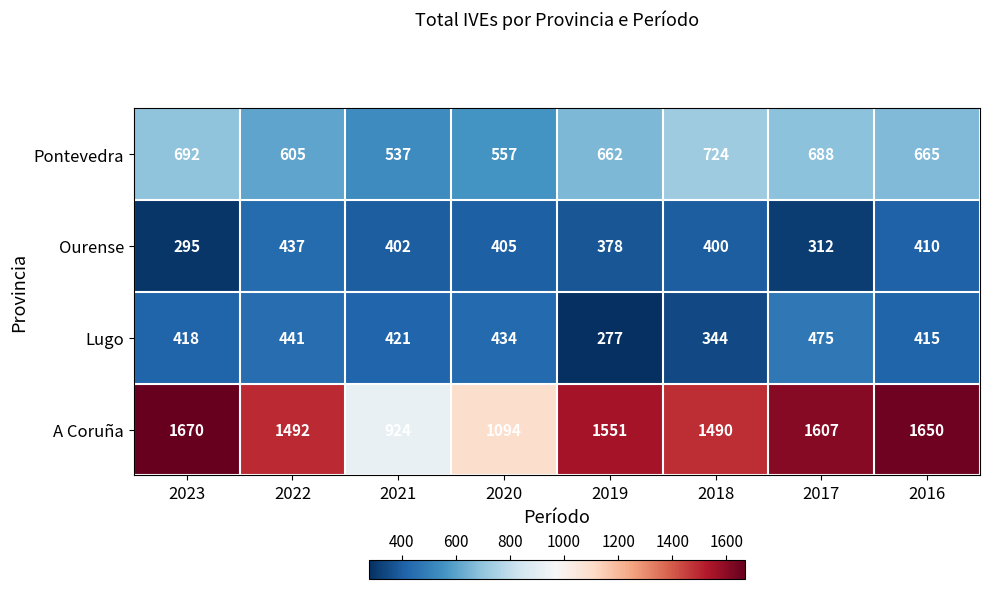

Which series changed the most between 2023 and 2020?

A Coruña